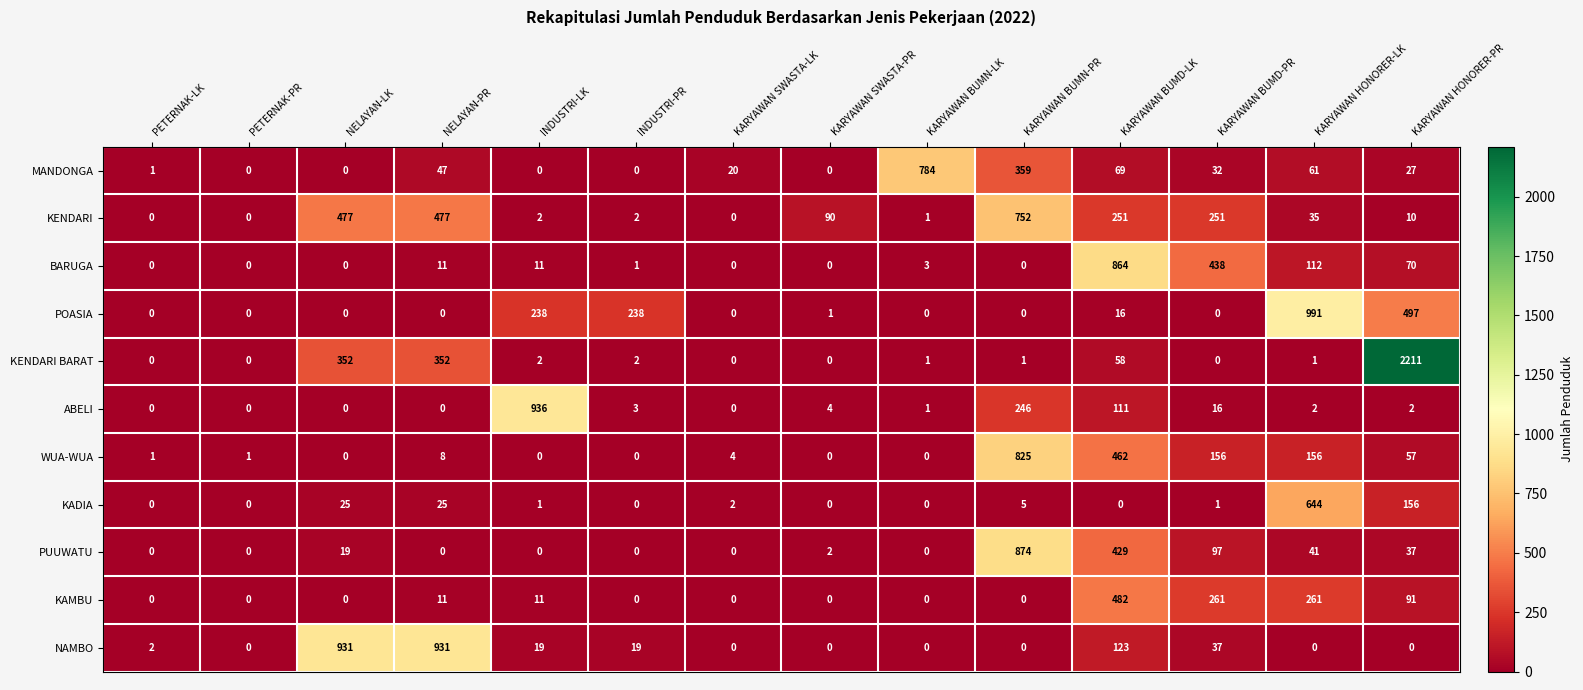

What is the sum of all MANDONGA values?

1400